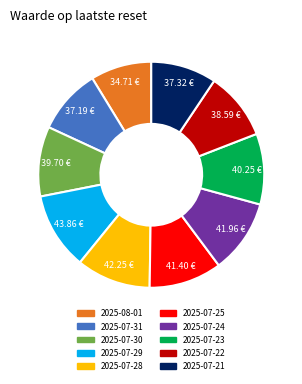

Which has a higher value, 2025-07-25 or 2025-07-29?

2025-07-29